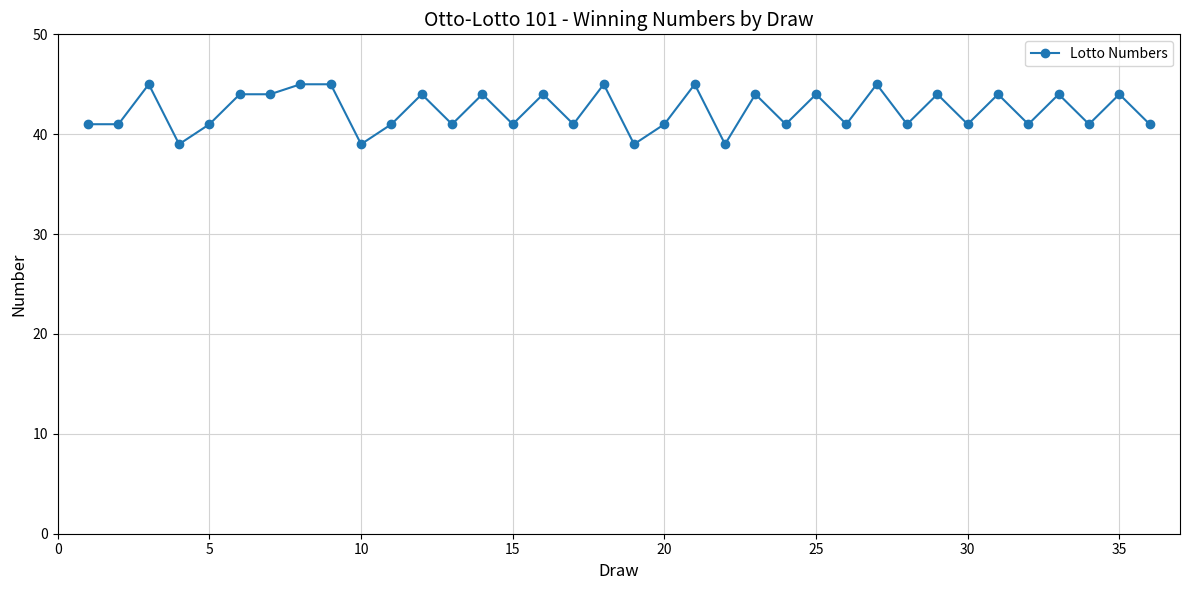

How many series are shown in this chart?

1